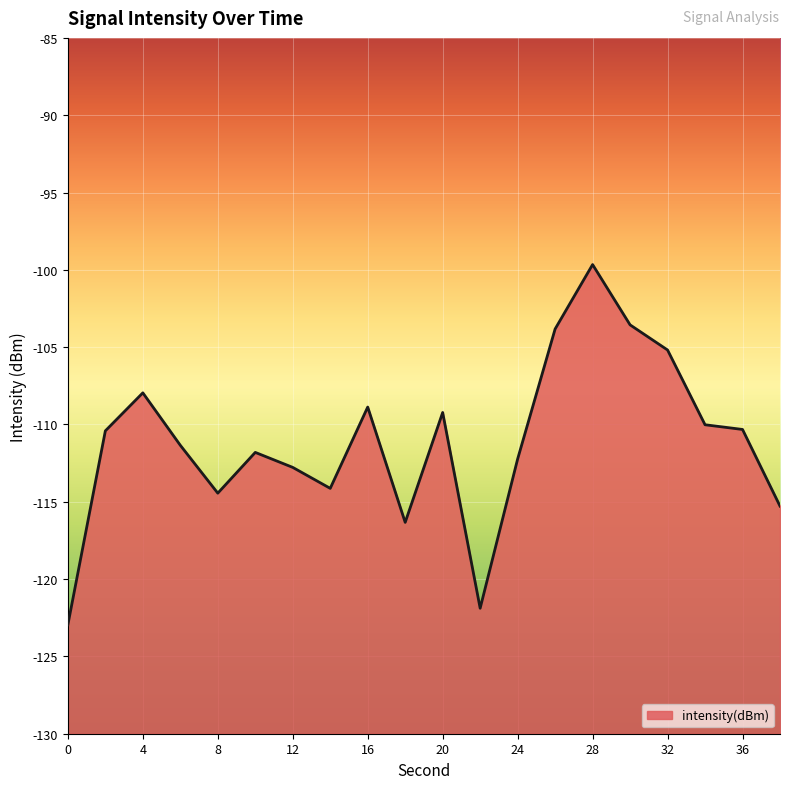

Reading left to right, what are all the values shown in this chart?

0=-123.0	2=-110.4	4=-108.0	6=-111.3	8=-114.4	10=-111.8	12=-112.8	14=-114.1	16=-108.9	18=-116.3	20=-109.2	22=-121.9	24=-112.2	26=-103.8	28=-99.7	30=-103.6	32=-105.2	34=-110.0	36=-110.3	38=-115.3